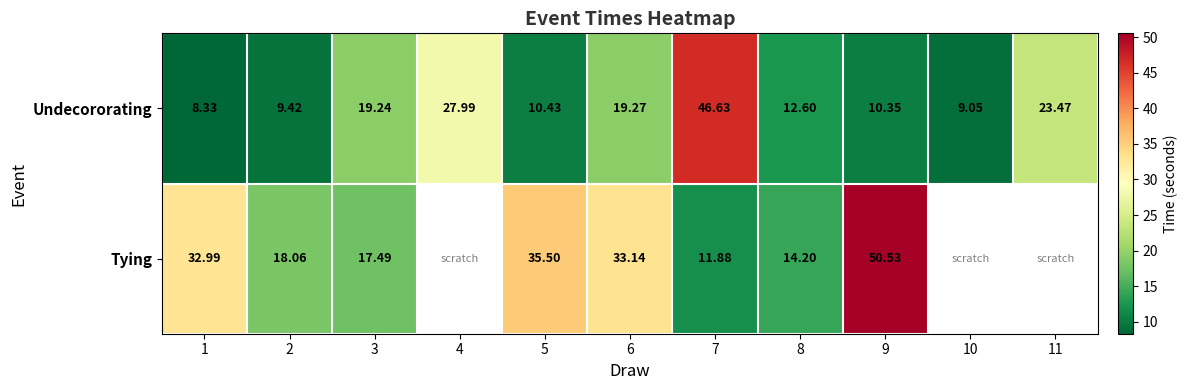

What is the sum of the Undecororating values at 5 and 9?

20.8